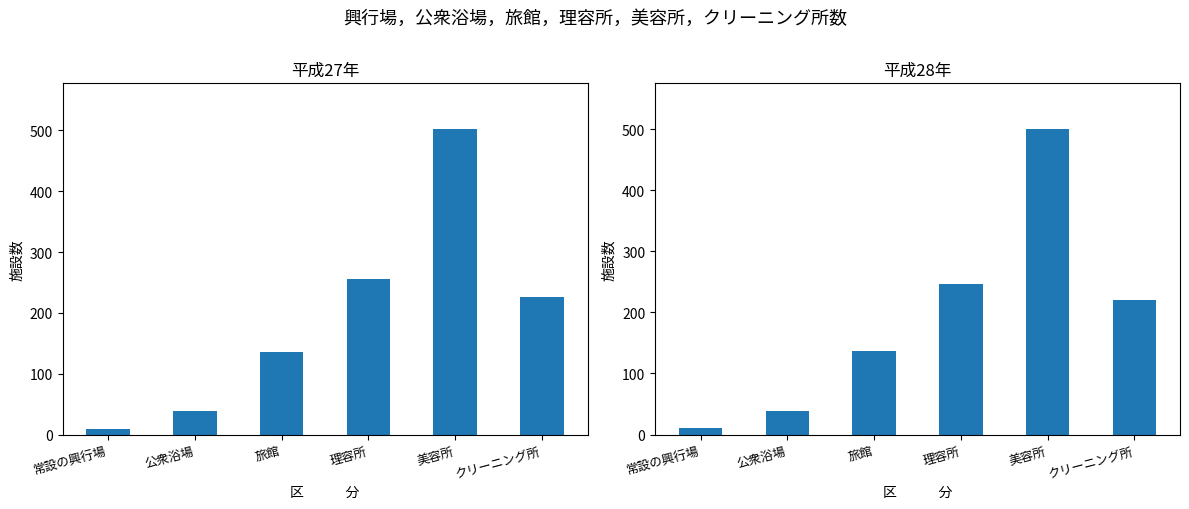

Which series has the largest range (max minus min)?

平成27年